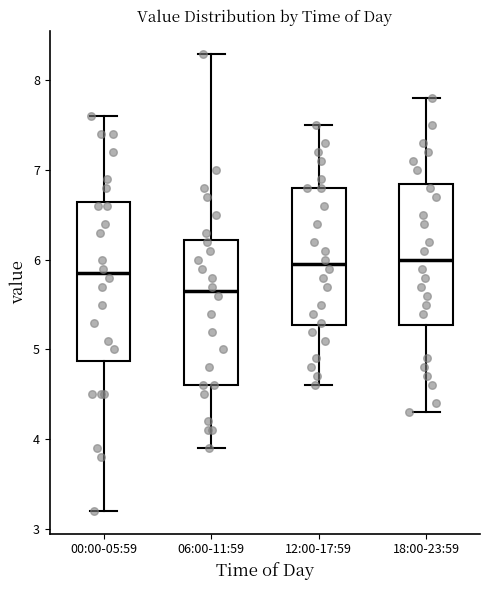

Reading left to right, transcribe this box plot: for each box, give where its median line is, the range the box spans, and where its two whiskers end, as read against the y-axis. The values are not printed on the chart, so give them approximately, as read against the axis.

00:00-05:59: median 5.9, box 4.9 to 6.7, whiskers 3.2 to 7.6
06:00-11:59: median 5.7, box 4.6 to 6.2, whiskers 3.9 to 8.3
12:00-17:59: median 6.0, box 5.3 to 6.8, whiskers 4.6 to 7.5
18:00-23:59: median 6.0, box 5.3 to 6.9, whiskers 4.3 to 7.8